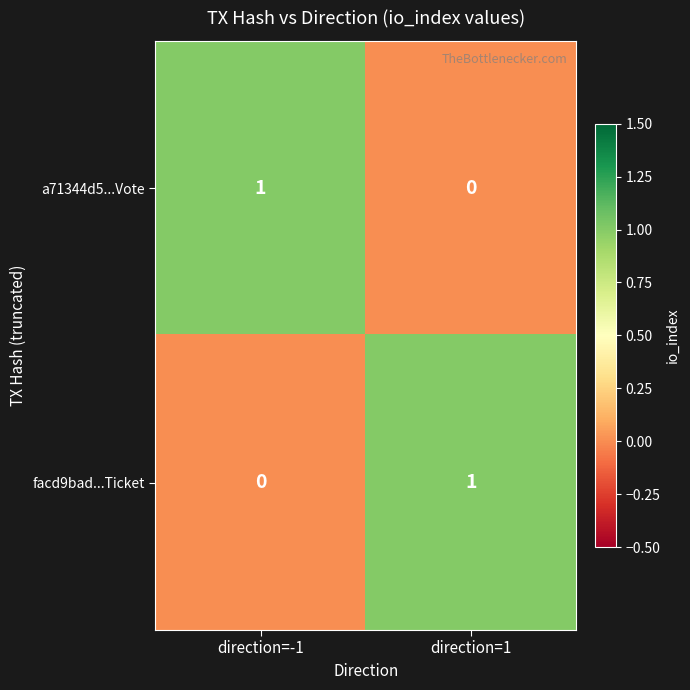

Reading left to right, extract all data points from this chart.

a71344d5...Vote: 1	0
facd9bad...Ticket: 0	1